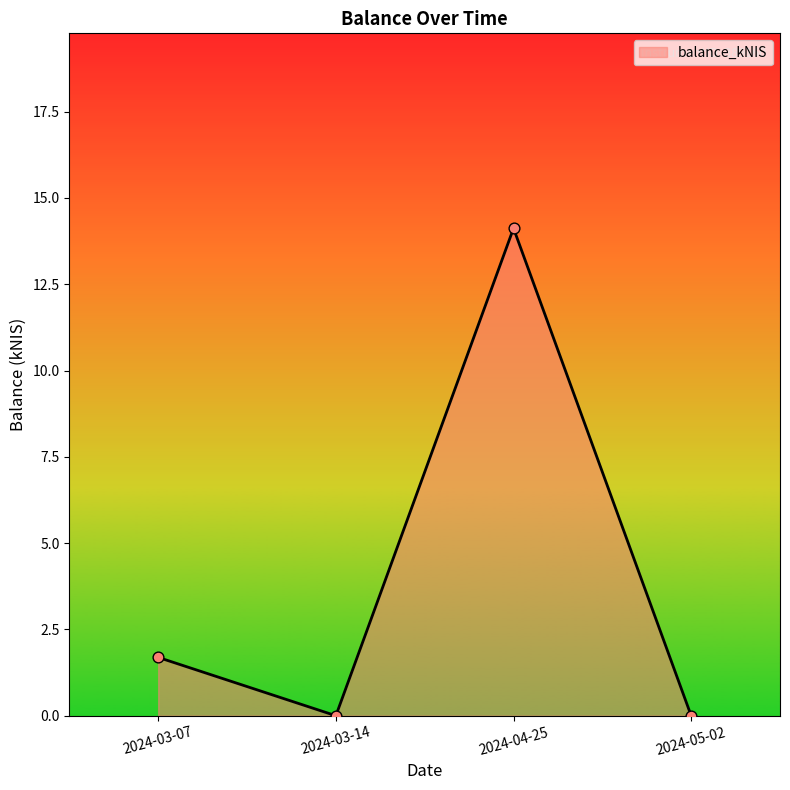

What is the change in value from 2024-03-07 to 2024-04-25?

+12.4